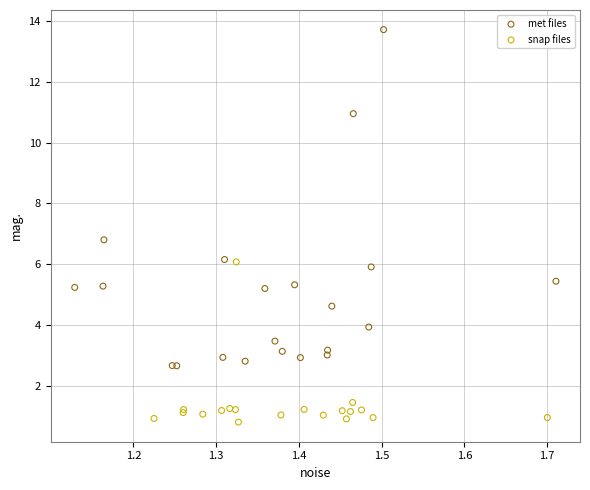

Which series reaches the minimum Y coordinate?

snap files